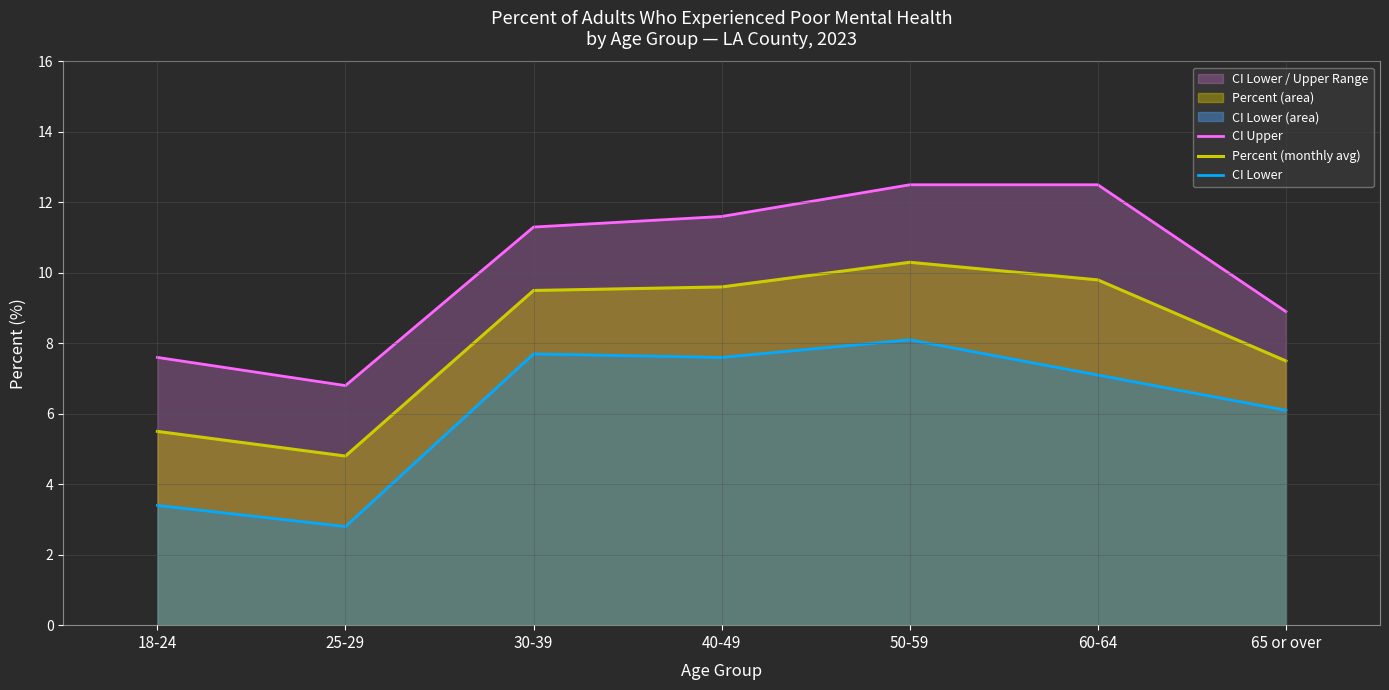

How many lines are shown in the chart?

3